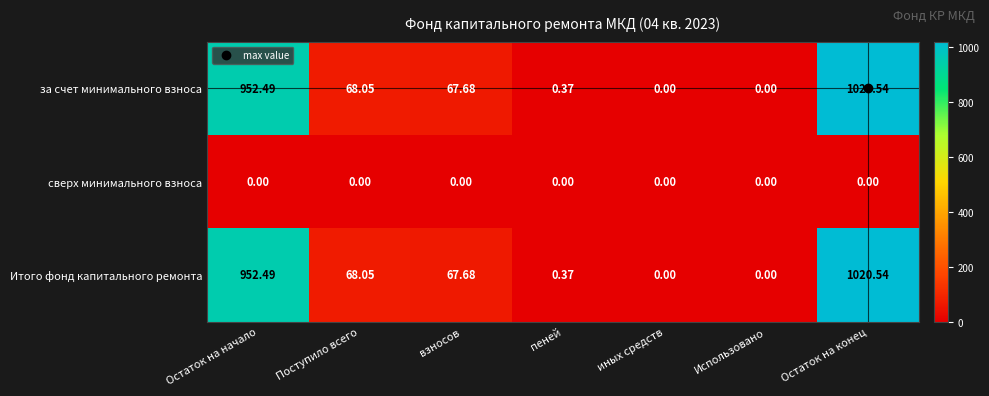

Is the value of сверх минимального взноса at Поступило всего greater than the value of Итого фонд капитального ремонта at пеней?

No